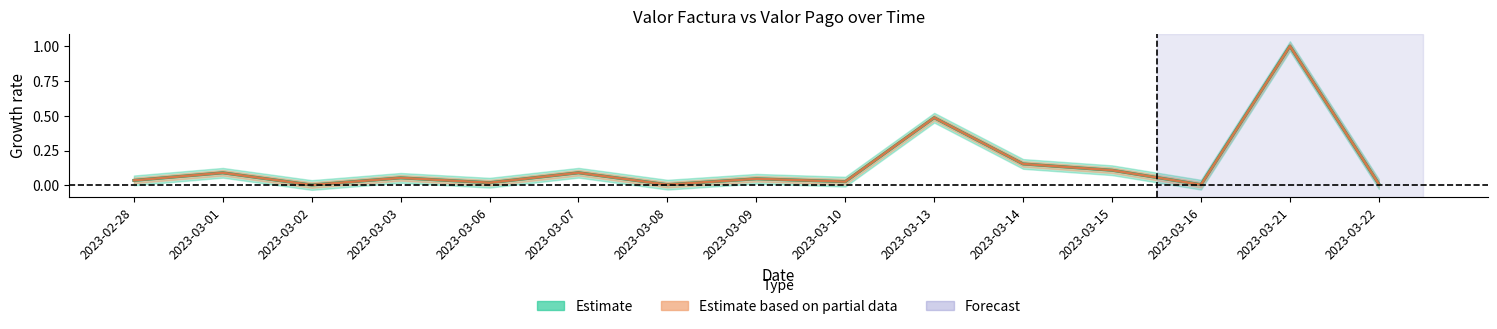

Does the chart have visible grid lines?

No